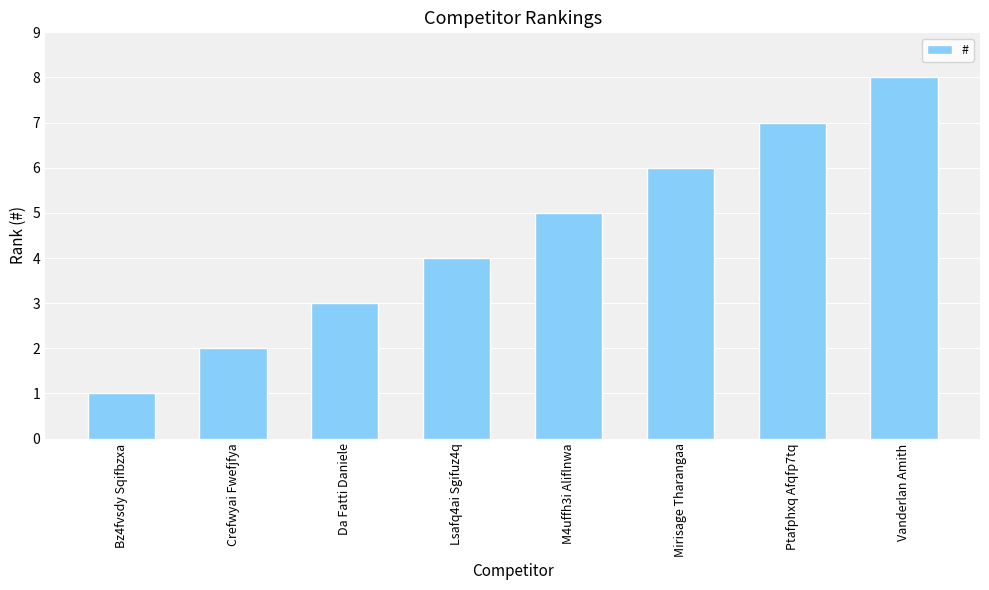

The chart shows a value of 1 at Da Fatti Daniele. True or false?

False